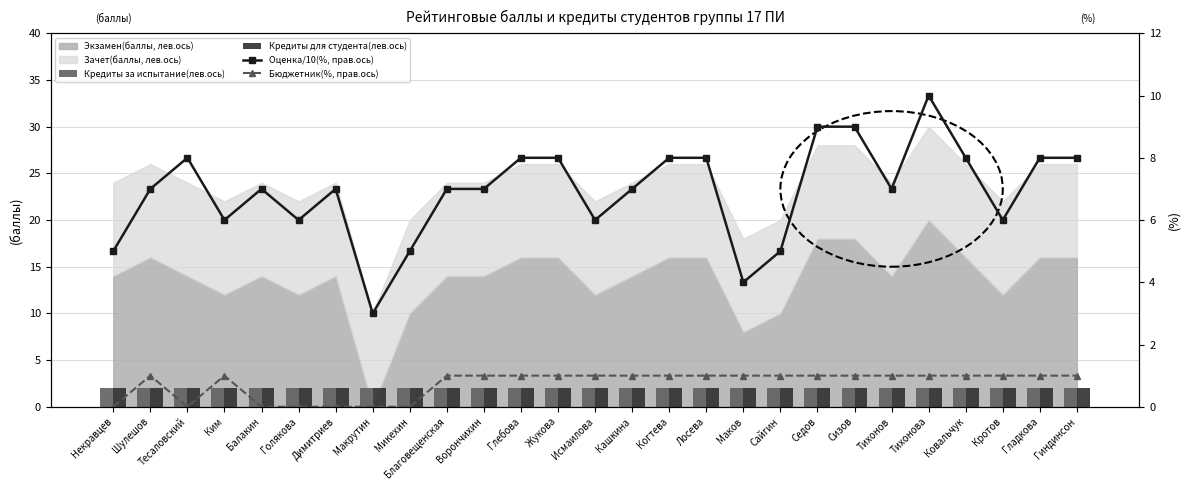

Which series has the largest total across all categories?

Оценка/10(%, прав.ось)